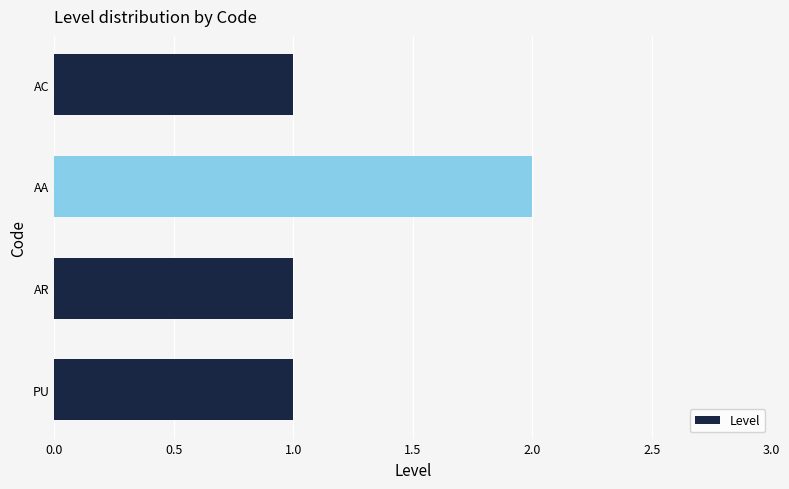

Reading top to bottom, extract all data points from this chart.

AC=1	AA=2	AR=1	PU=1